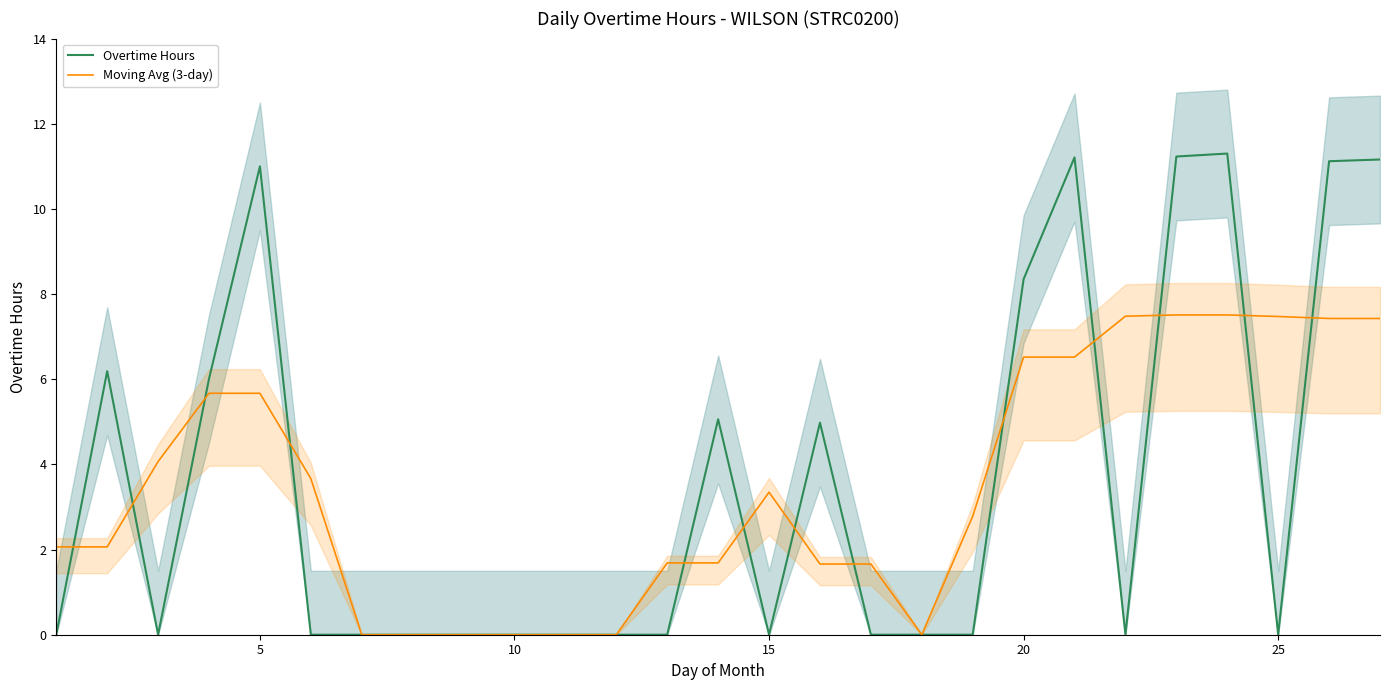

Is this an area chart (filled region under the line)?

No